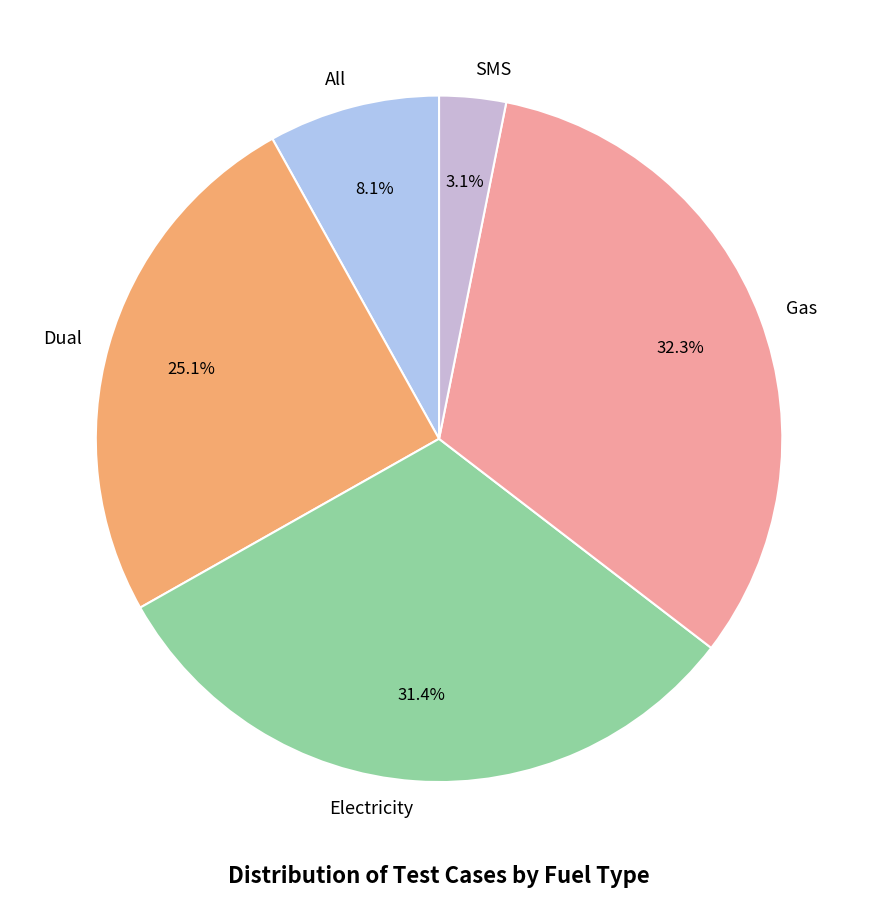

To the nearest percent, what is the average slice percentage?

20%